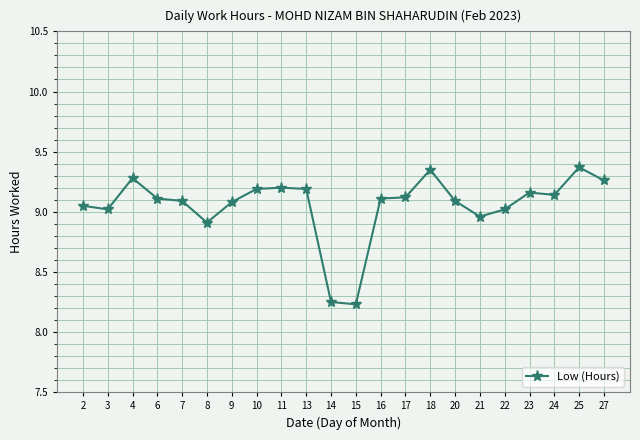

At which category does the data reach its first local peak?

4